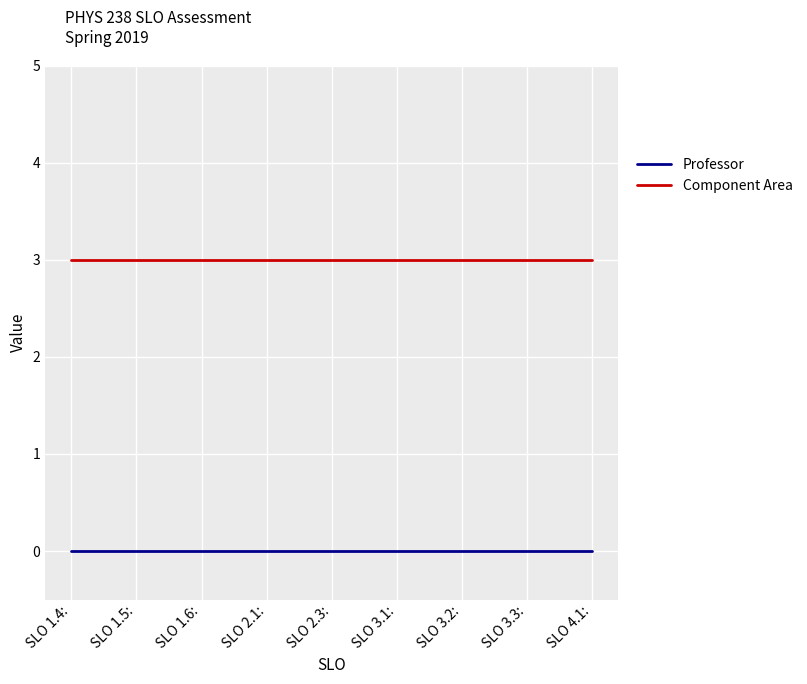

Count the number of data series in this chart.

2